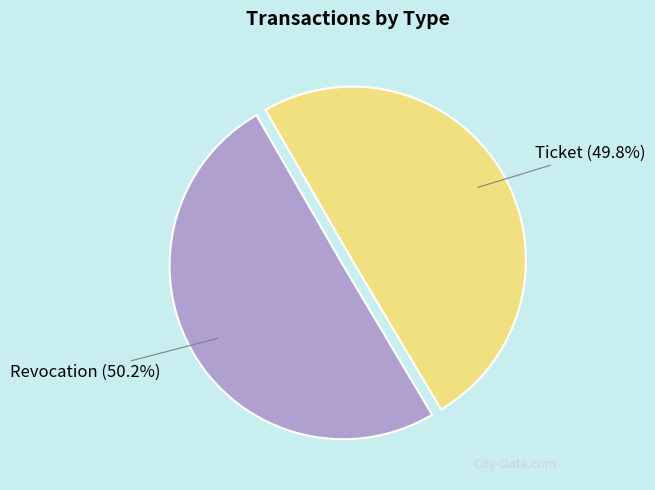

How many segments does this pie chart have?

2